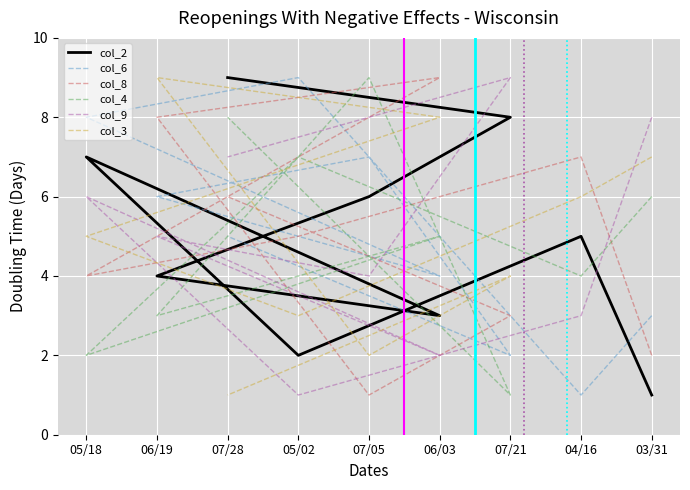

What are all the series names shown in the legend?

col_2, col_6, col_8, col_4, col_9, col_3